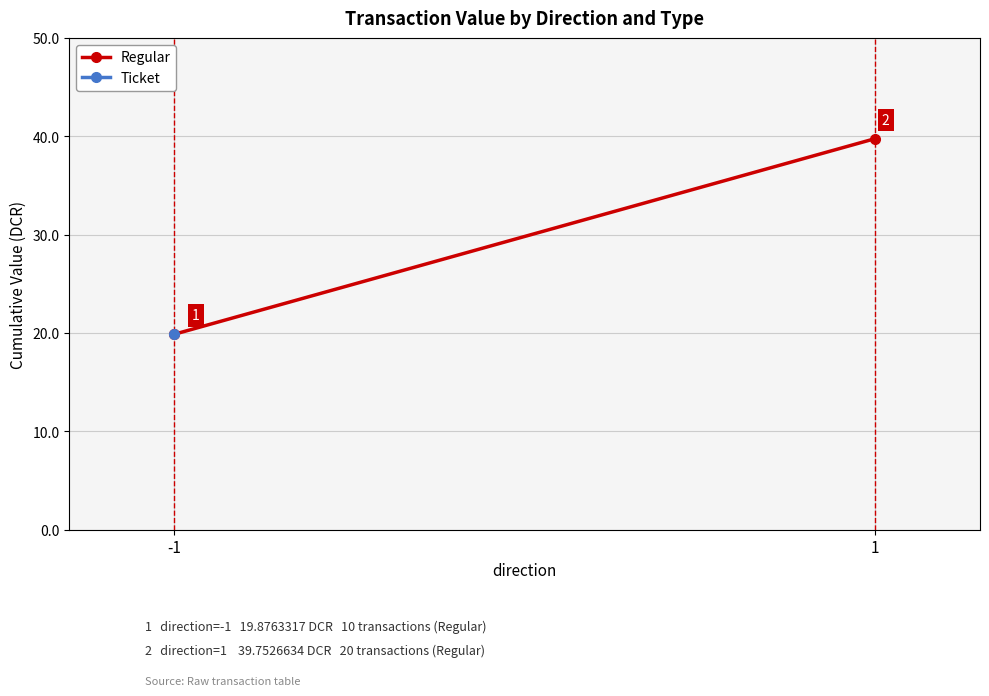

What is the maximum value shown in the chart?

39.8